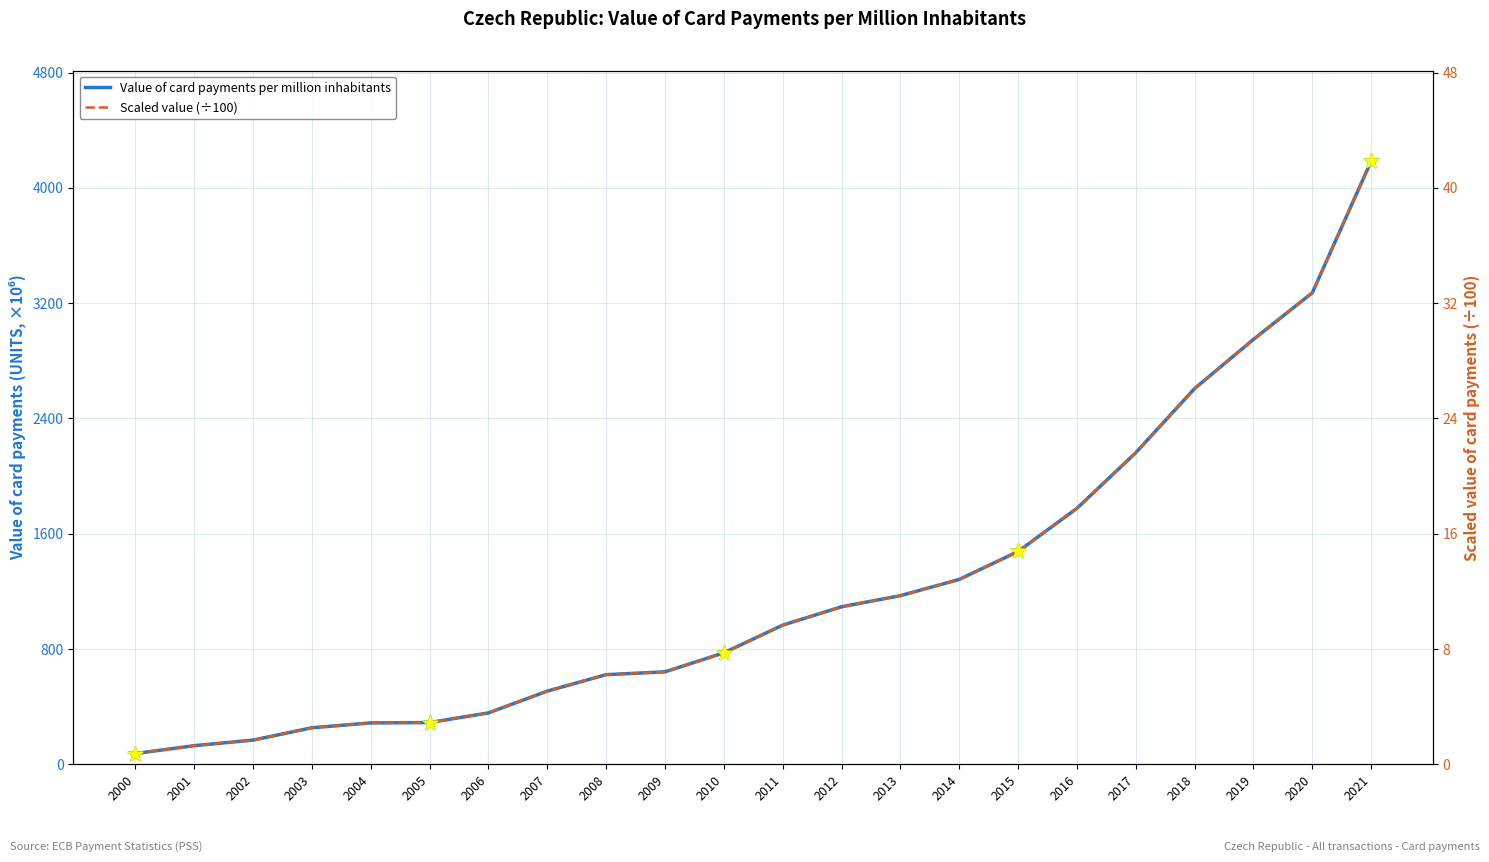

At which category is the sum across all series the highest?

2021